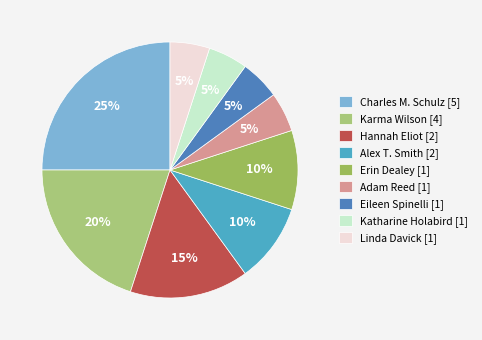

True or false: Adam Reed [1] accounts for 1% of the total.

False